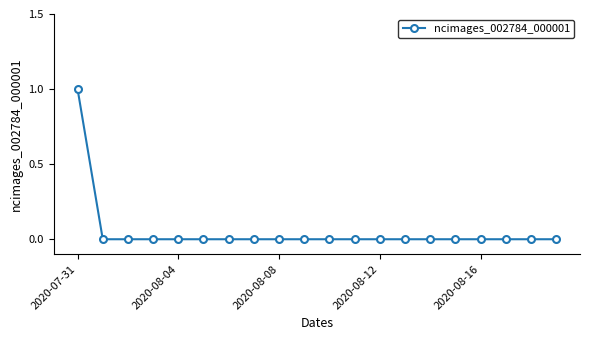

How many lines are shown in the chart?

1